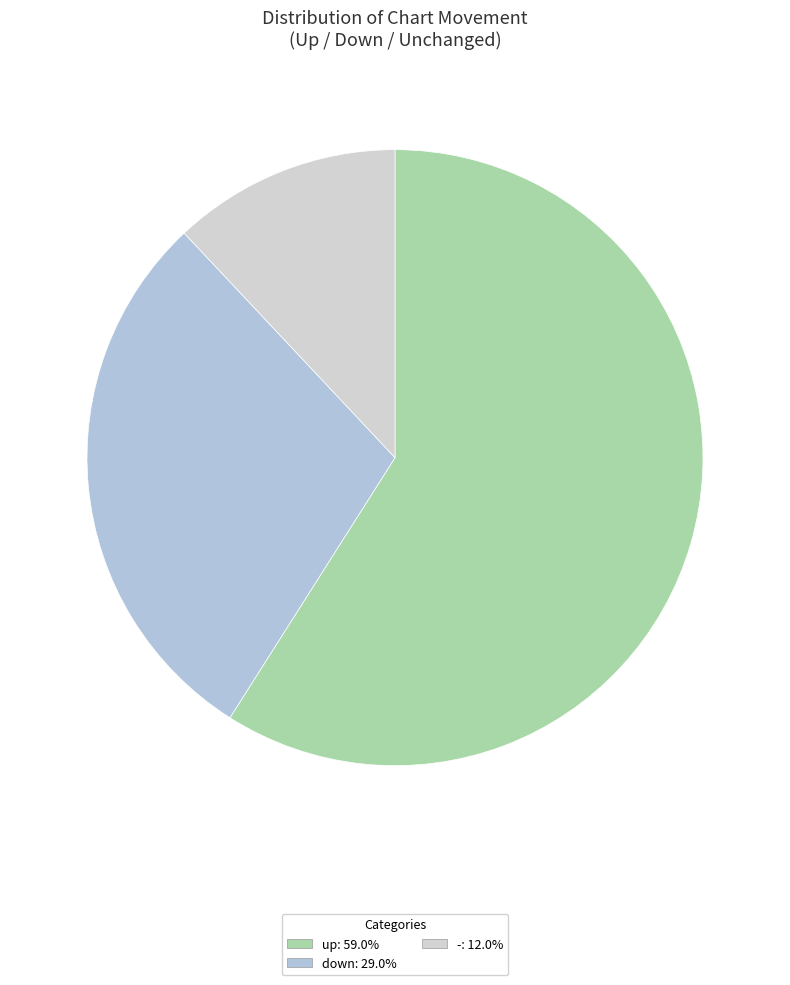

Is the sum of - and up greater than half?

Yes